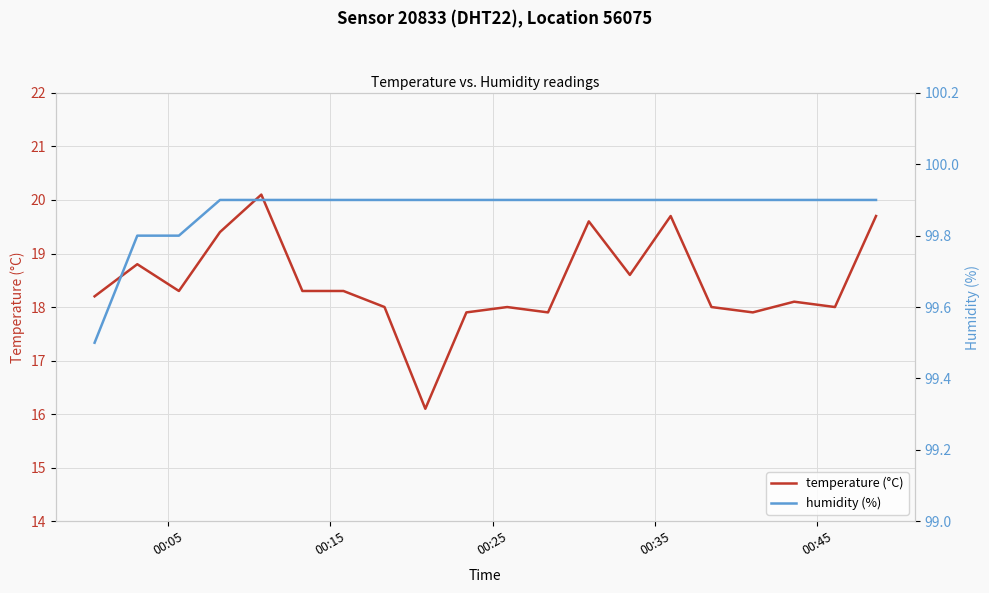

Reading left to right, what are all the values shown in this chart?

temperature (°C): 18.2	18.8	18.3	19.4	20.1	18.3	18.3	18.0	16.1	17.9	18.0	17.9	19.6	18.6	19.7	18.0	17.9	18.1	18.0	19.7
humidity (%): 99.5	99.8	99.8	99.9	99.9	99.9	99.9	99.9	99.9	99.9	99.9	99.9	99.9	99.9	99.9	99.9	99.9	99.9	99.9	99.9